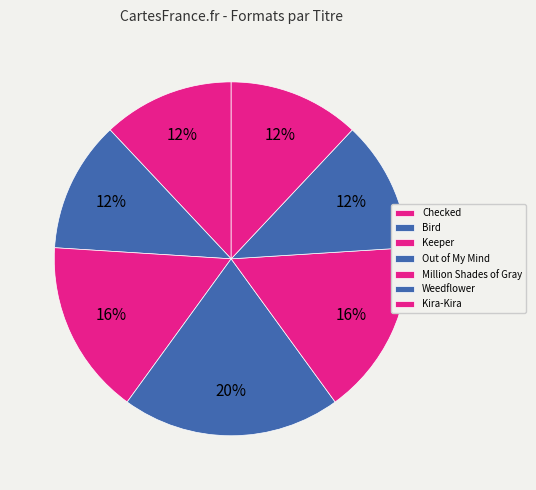

To the nearest percent, what percentage of the pie is Weedflower?

12%